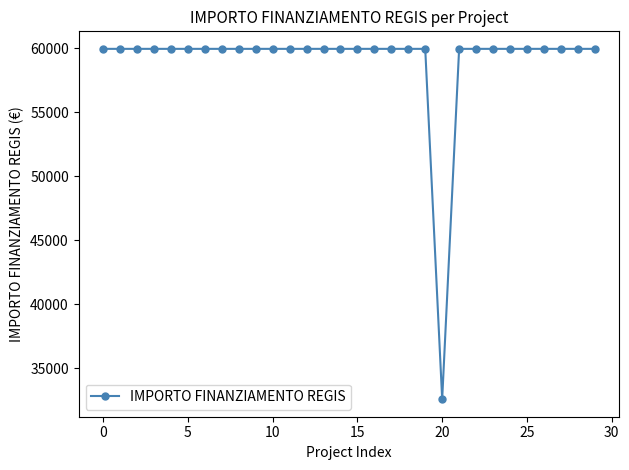

Reading left to right, extract all data points from this chart.

59966	59966	59966	59966	59966	59966	59966	59966	59966	59966	59966	59966	59966	59966	59966	59966	59966	59966	59966	59966	32589	59966	59966	59966	59966	59966	59966	59966	59966	59966